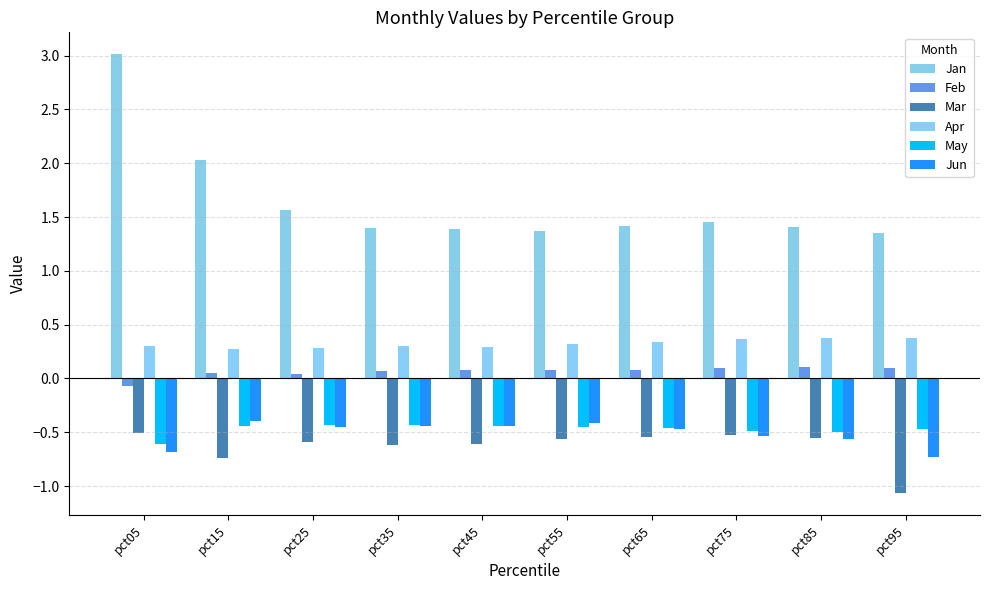

What is the spread (max minus min) of values at pct75?

2.0